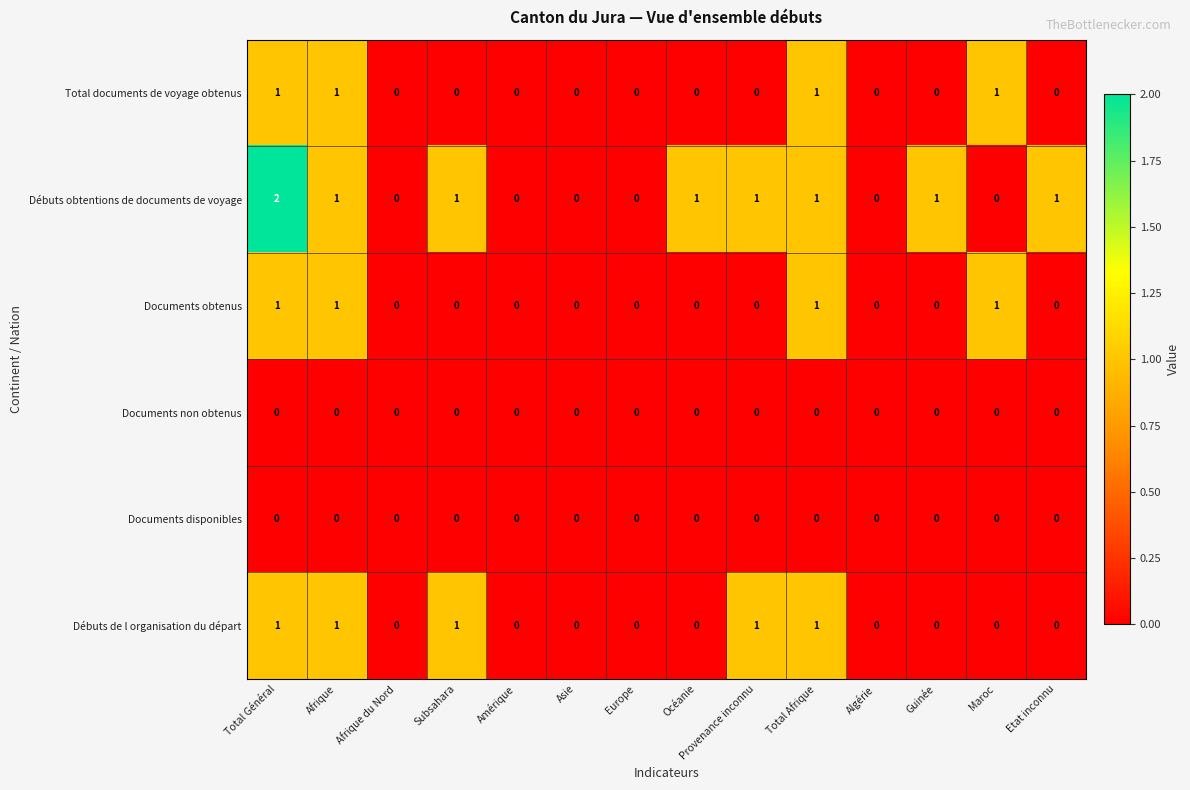

Which series has the largest range (max minus min)?

Débuts obtentions de documents de voyage